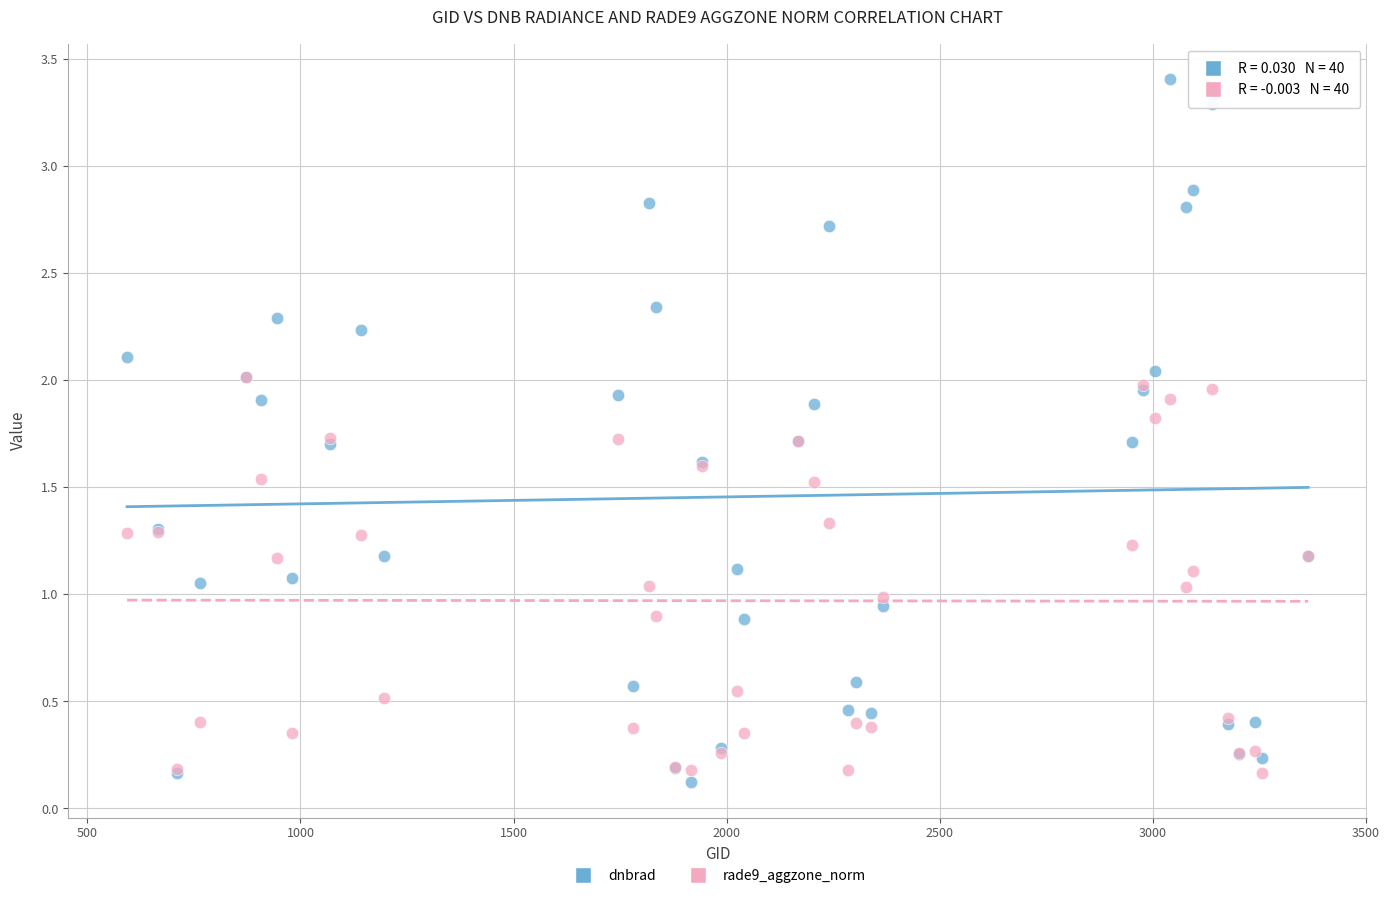

What are all the series names shown in the legend?

dnbrad, rade9_aggzone_norm